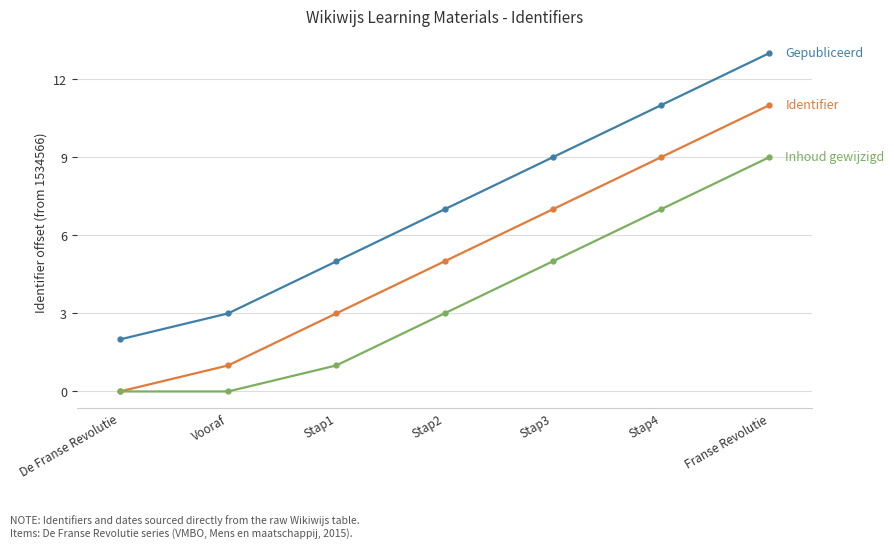

What is the maximum value shown in the chart?

13